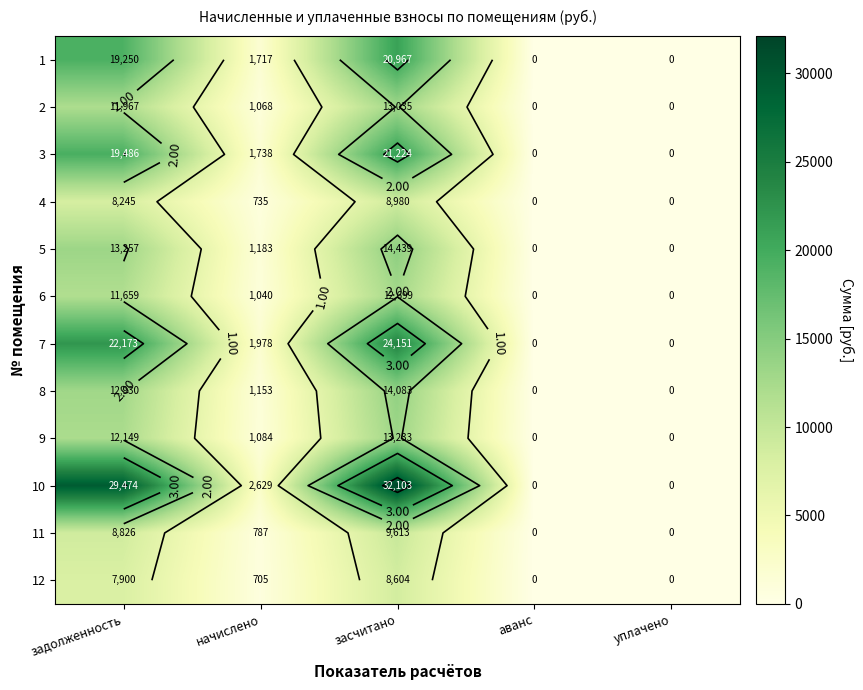

What is the difference between the 9 values at засчитано and уплачено?

13232.8